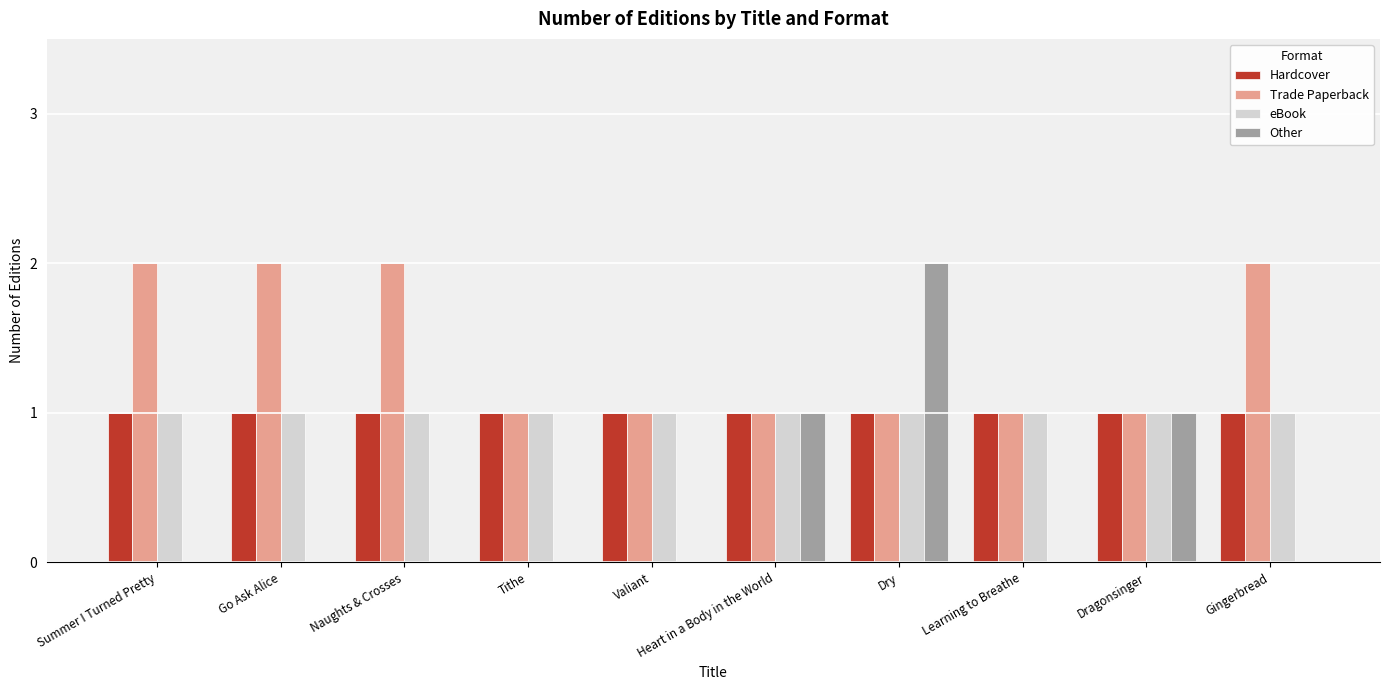

Which series changed the most between Valiant and Dragonsinger?

Other